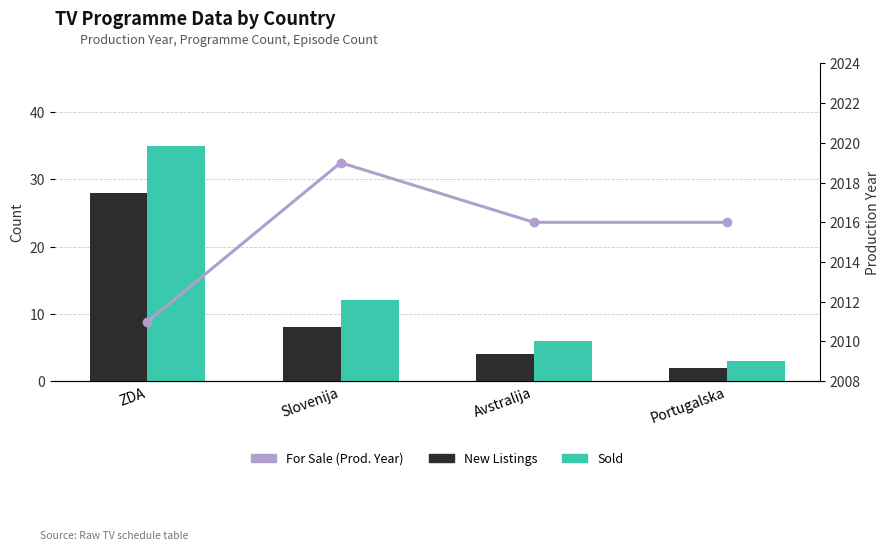

At which label does New Listings reach its minimum?

Portugalska